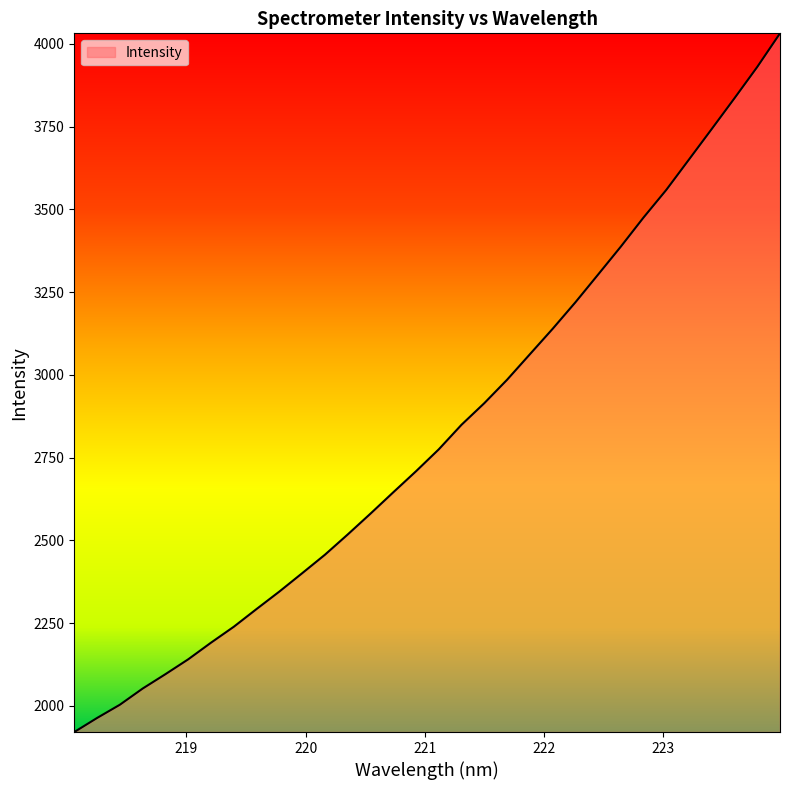

What is the greatest value displayed?

4032.2